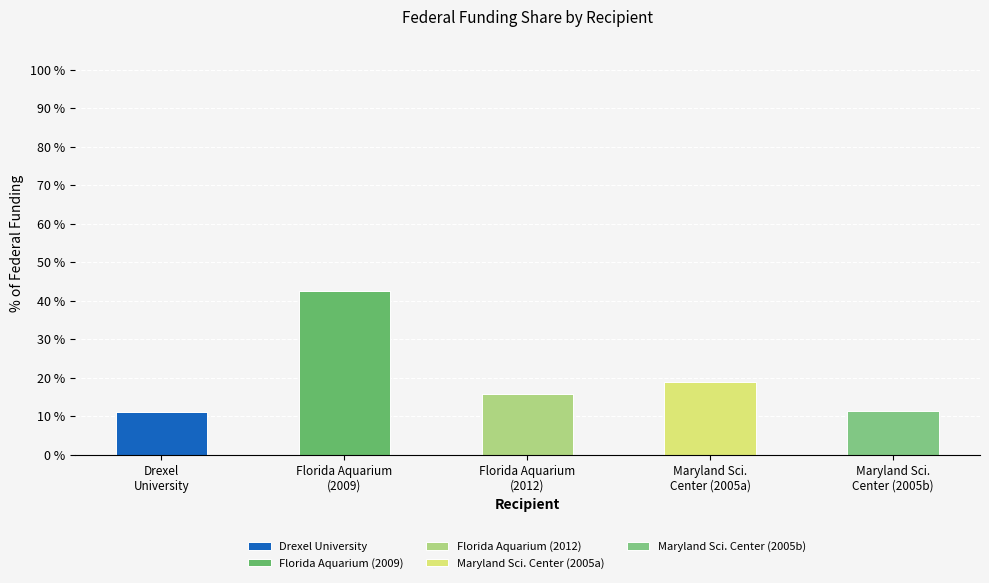

The Maryland Sci. Center (2005a) series shows 0.0 at Florida Aquarium
(2012). True or false?

True